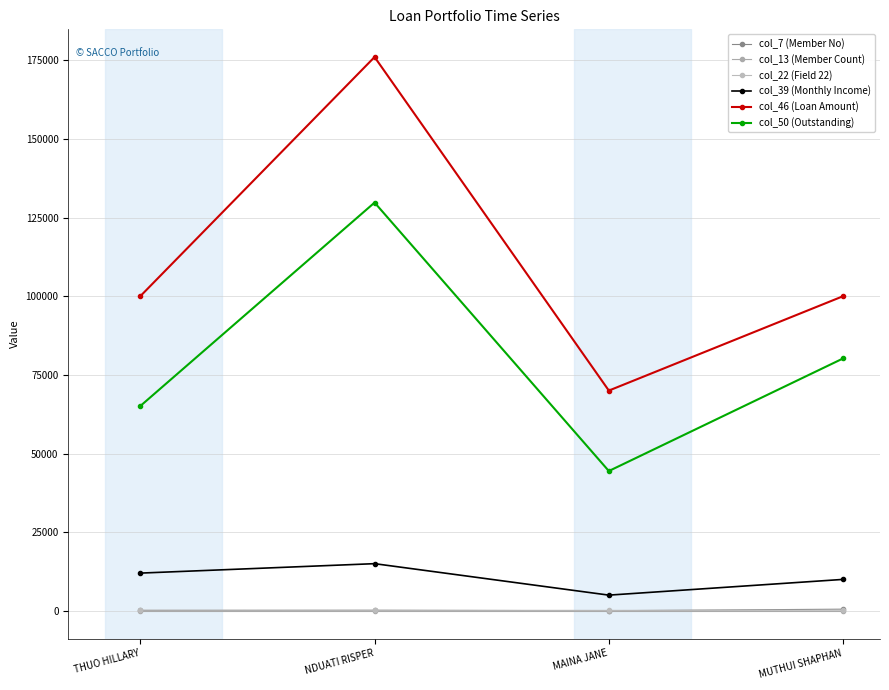

In col_39 (Monthly Income), how many points are higher than both neighbors (excluding endpoints)?

1